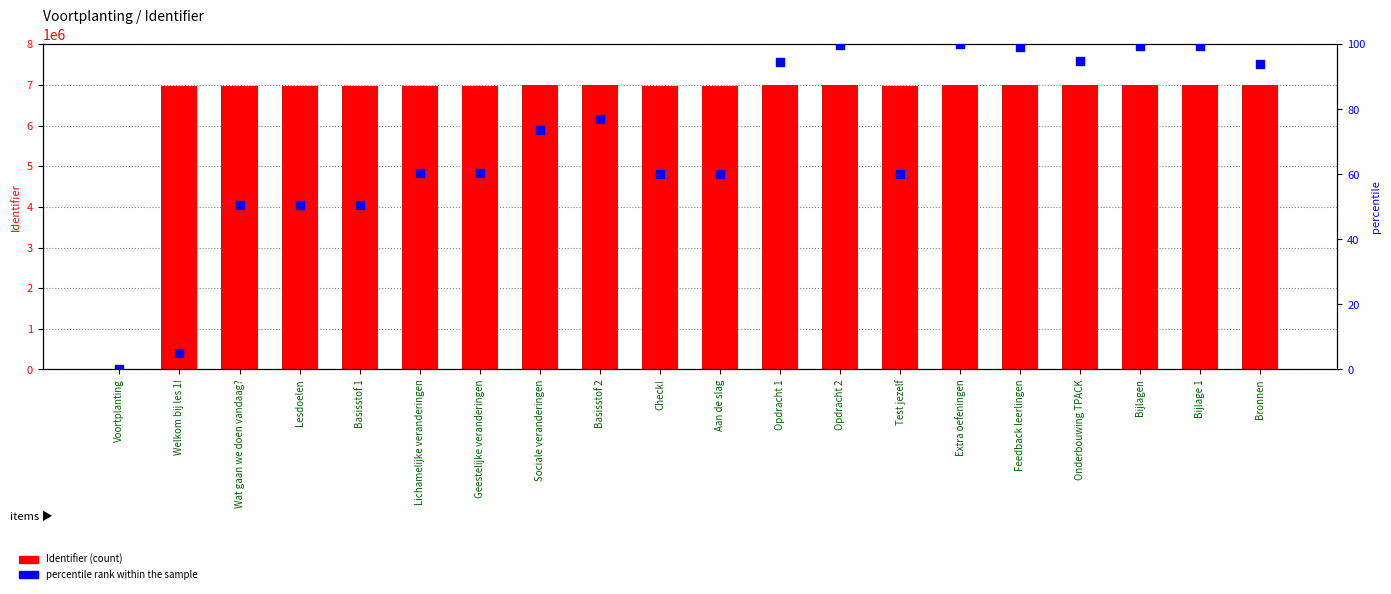

What are all the series names shown in the legend?

Identifier, percentile rank within the sample